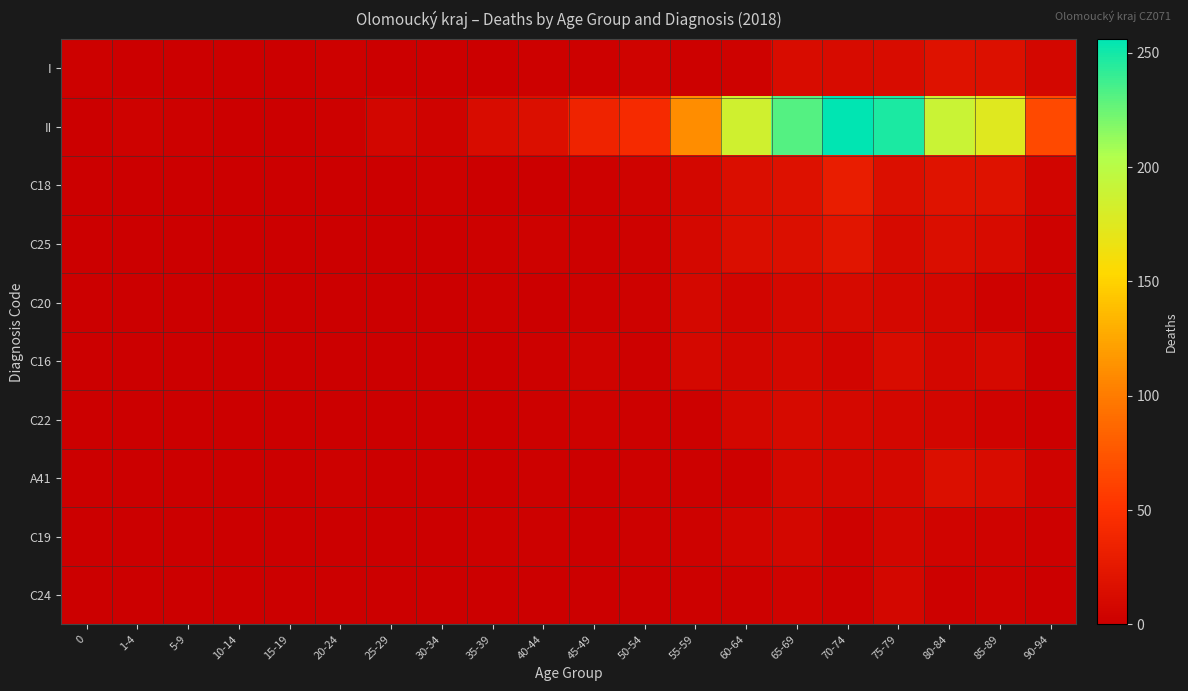

Between 1-4 and 75-79, which is larger?

75-79